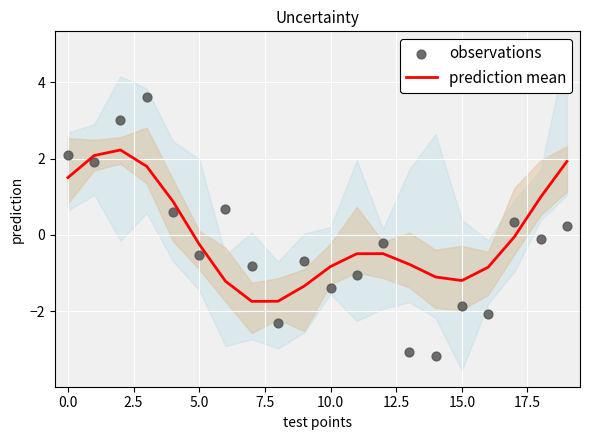

At how many categories does at least one series exceed 3?

2